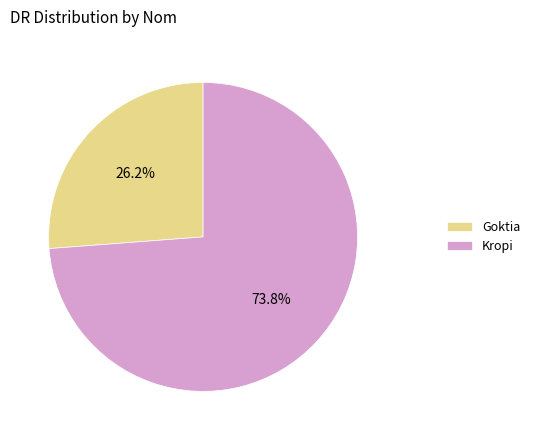

Is it true that Kropi is 80% of the pie?

False